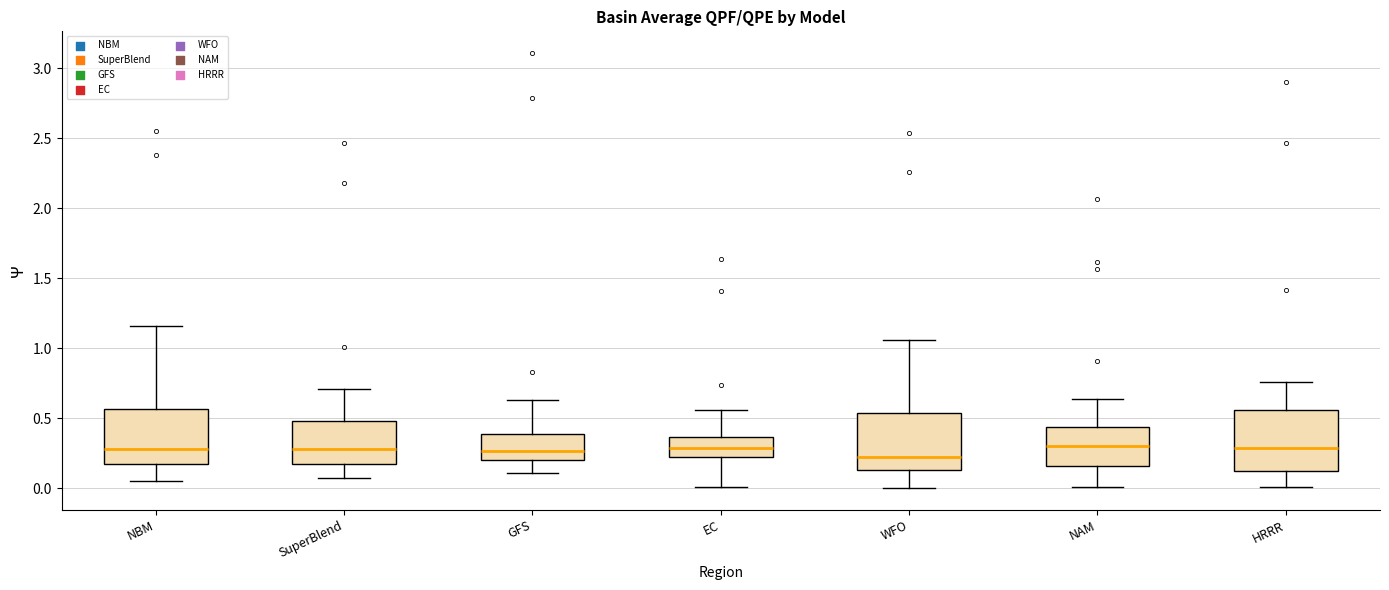

Where does the median line of the box for GFS sit on the y-axis? The values are not printed on the chart, so give them approximately, as read against the axis.

0.25